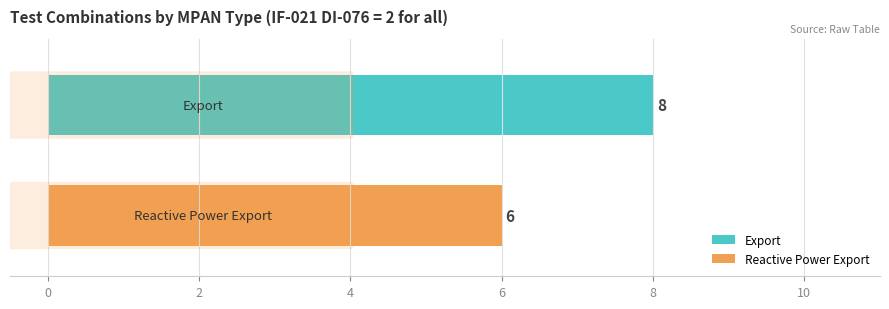

What is the minimum value for Reactive Power Export?

6